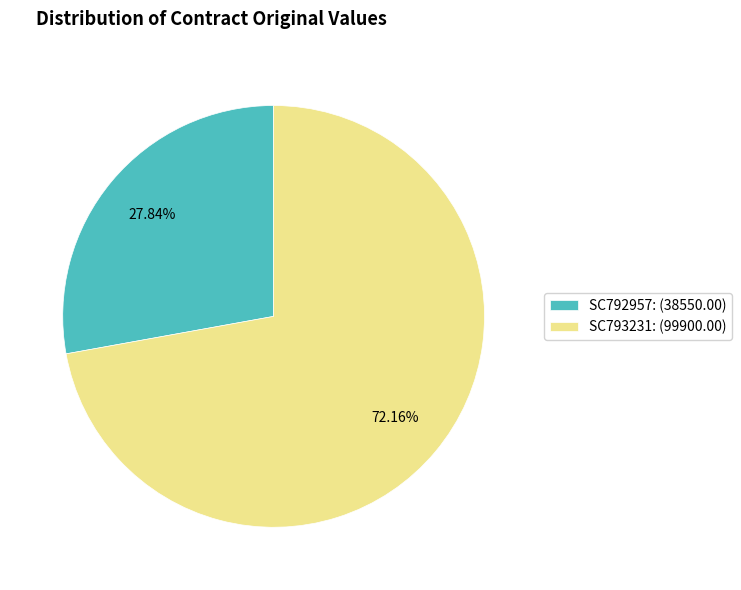

To the nearest percent, what portion does SC792957 represent?

28%